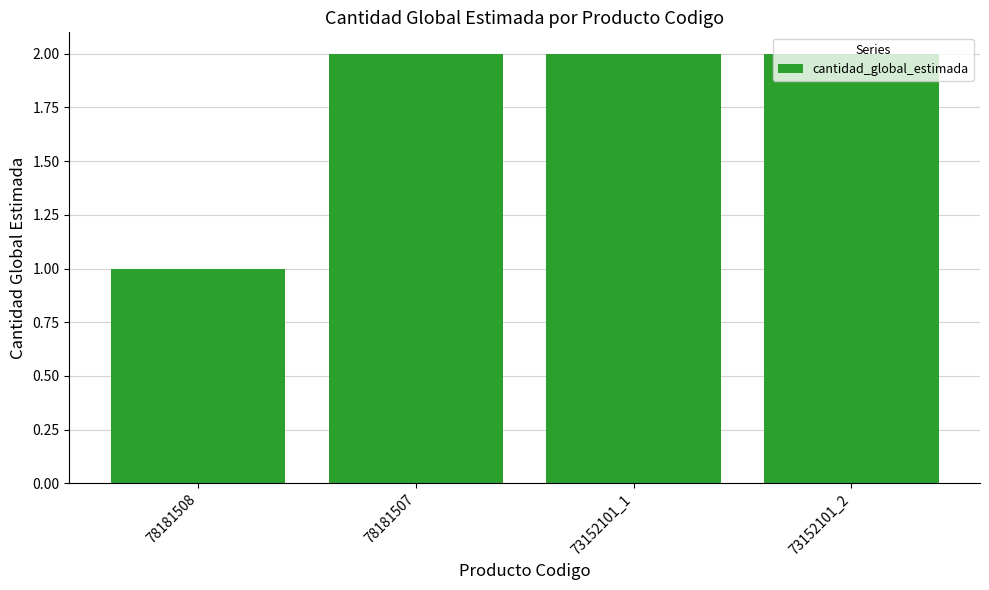

Count the values in the range 2 to 3.

3